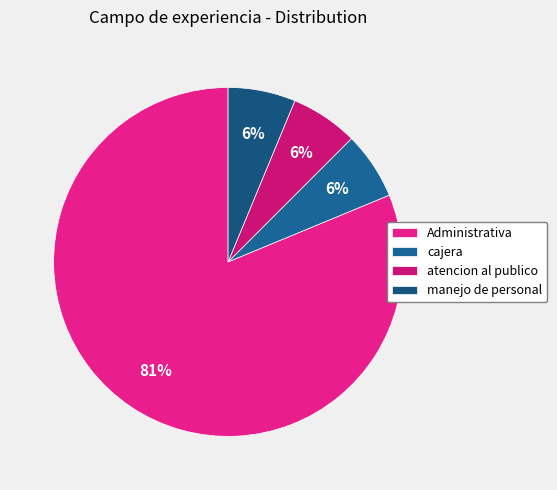

To the nearest percent, what percentage of the pie is cajera?

6%